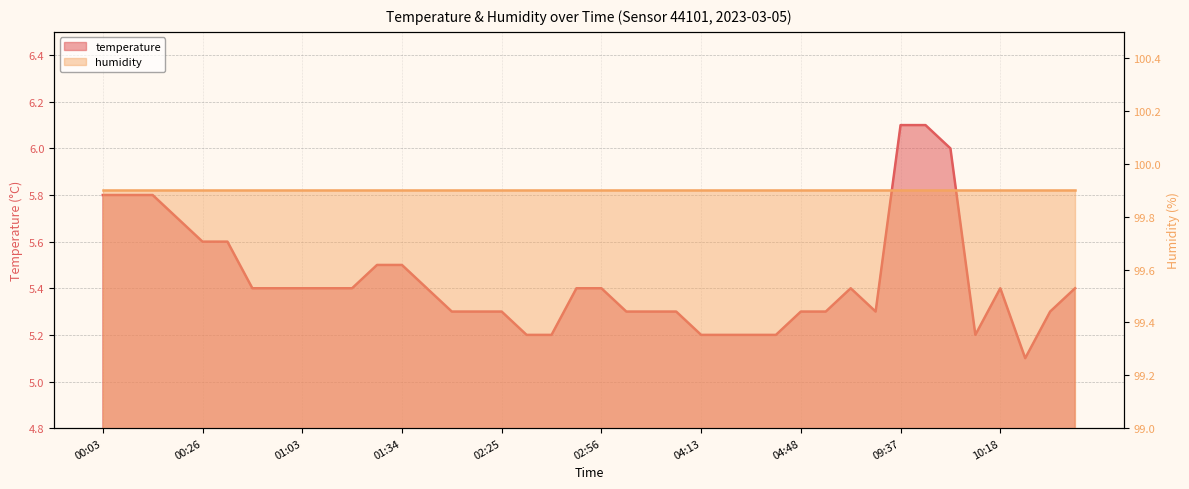

Rank the categories by value from highest to lowest.

09:37, 09:39, 09:45, 00:03, 00:08, 00:14, 00:20, 00:26, 00:39, 01:28, 01:34, 00:52, 00:58, 01:03, 01:09, 01:22, 01:39, 02:50, 02:56, 05:00, 10:18, 10:52, 01:56, 02:01, 02:25, 03:08, 03:14, 03:20, 04:48, 04:54, 05:06, 10:46, 02:38, 02:44, 04:13, 04:26, 04:32, 04:38, 10:05, 10:24